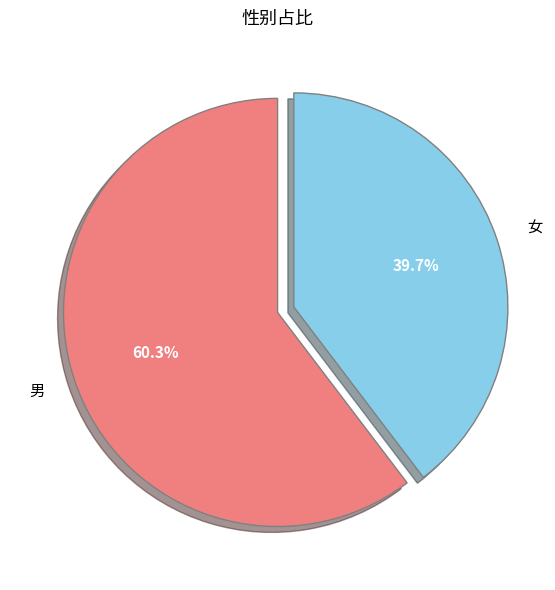

To the nearest percent, what is the average slice percentage?

50%